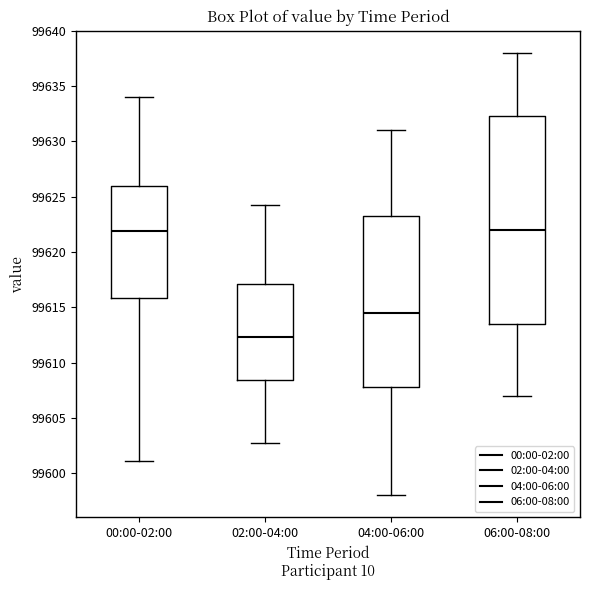

Which box's median line is the lowest?

02:00-04:00